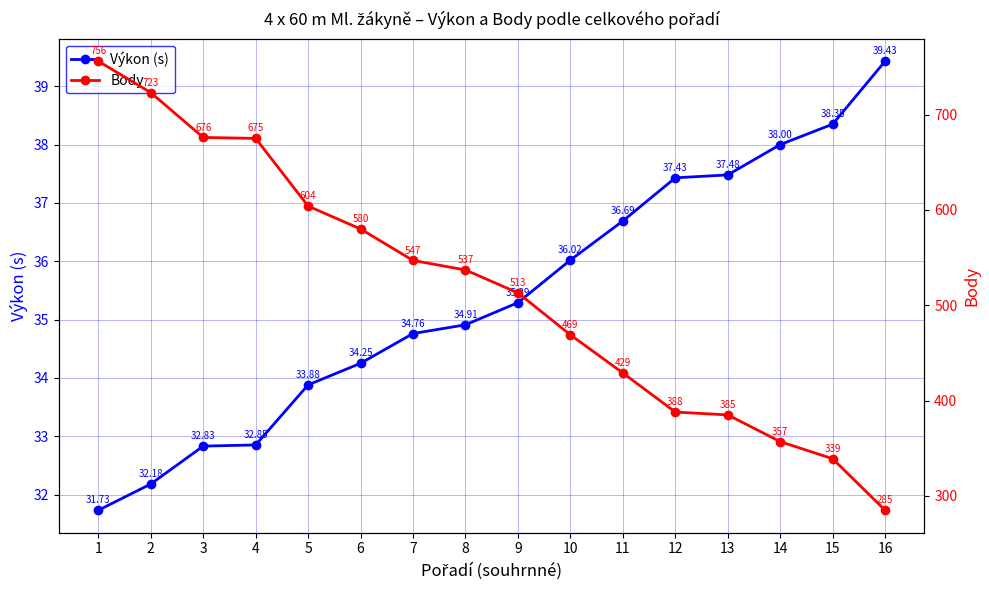

Which category has the highest value across all series?

1